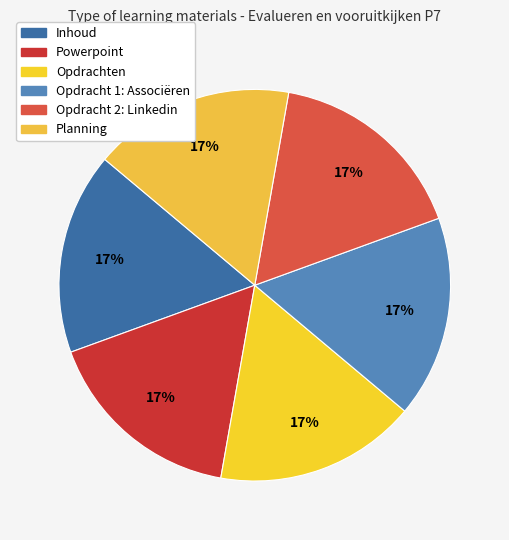

What percentage is NOT represented by Powerpoint?

83.3%